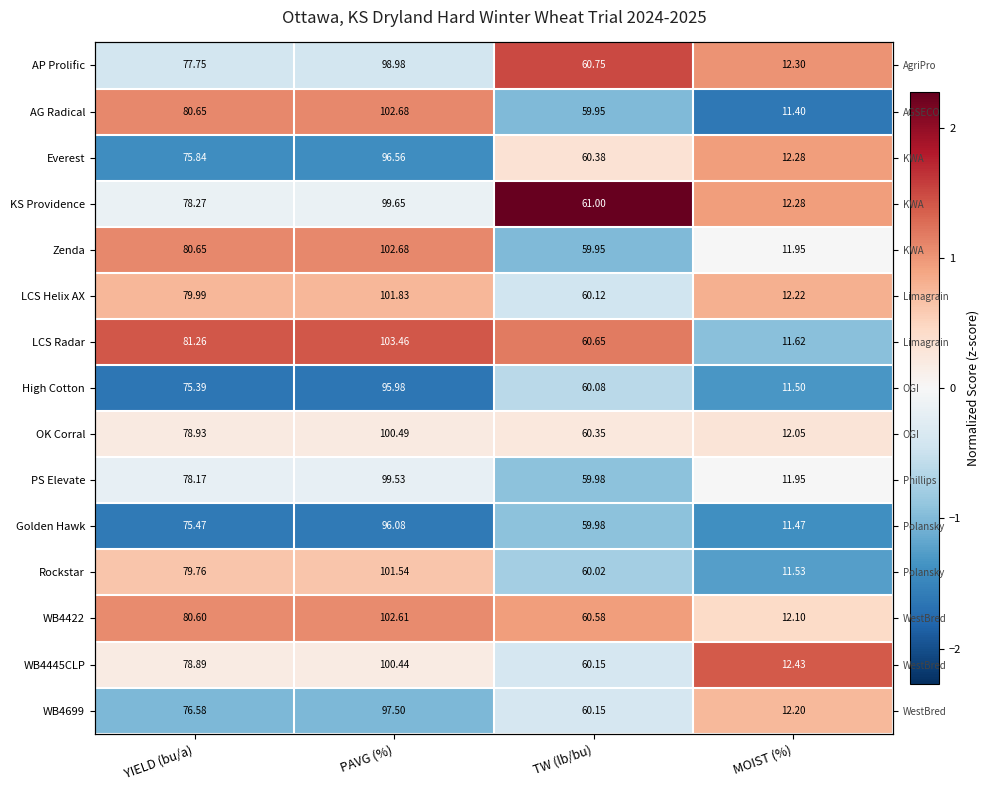

Which has a higher value, YIELD (bu/a) or TW (lb/bu)?

TW (lb/bu)